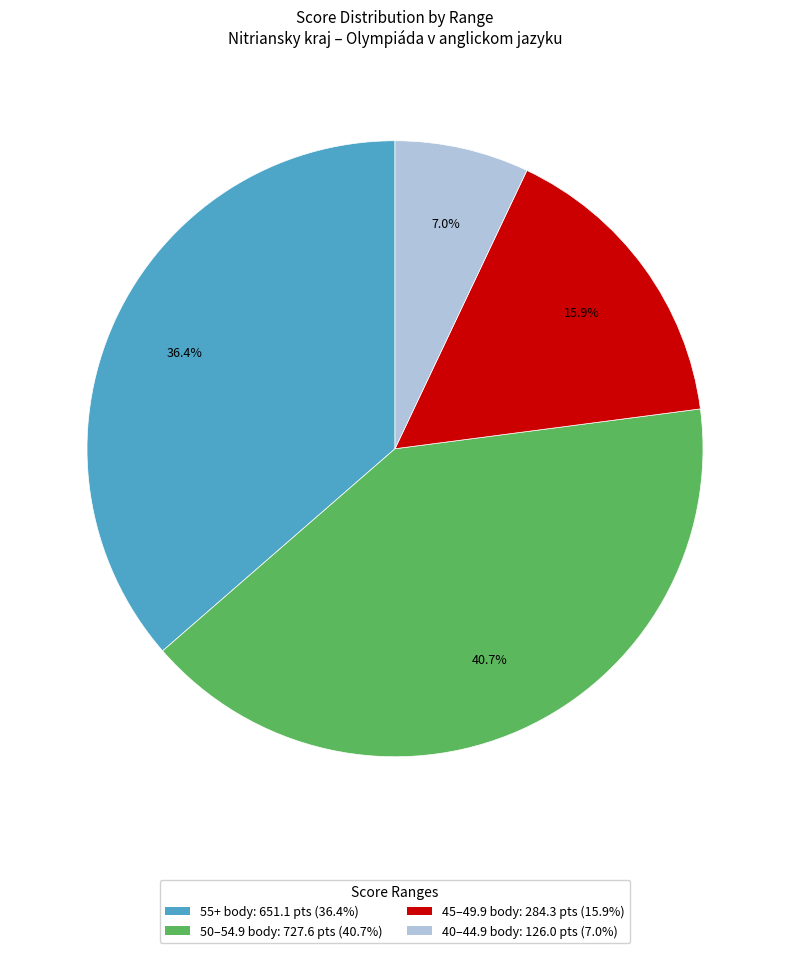

How many slices are in this pie chart?

4